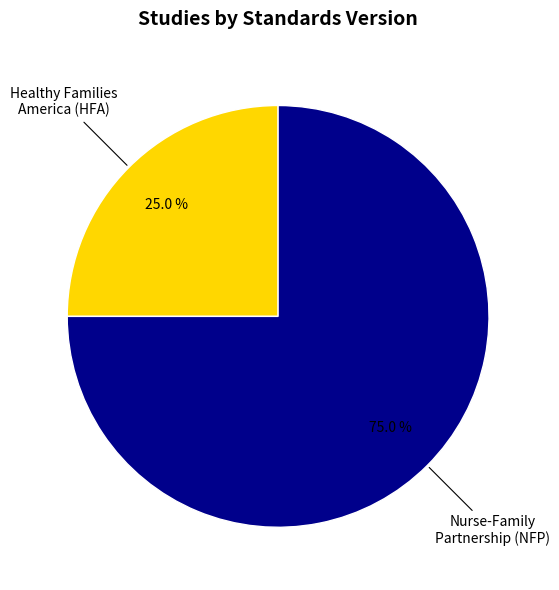

Is there a majority slice in this chart?

Yes